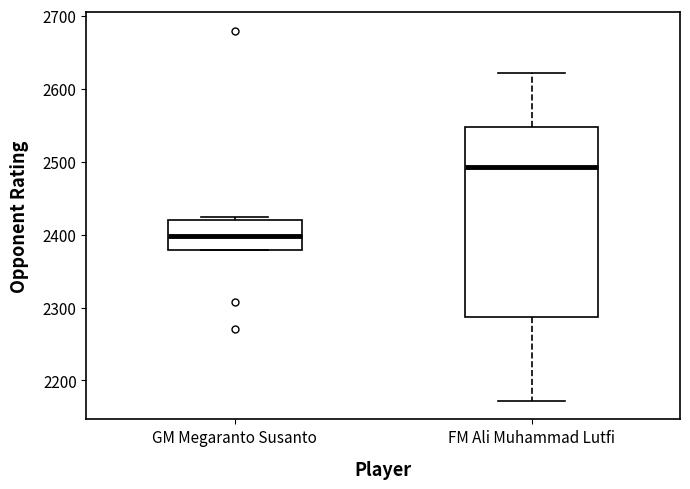

Where is the lower edge of the box for GM Megaranto Susanto on the y-axis? The values are not printed on the chart, so give them approximately, as read against the axis.

2380